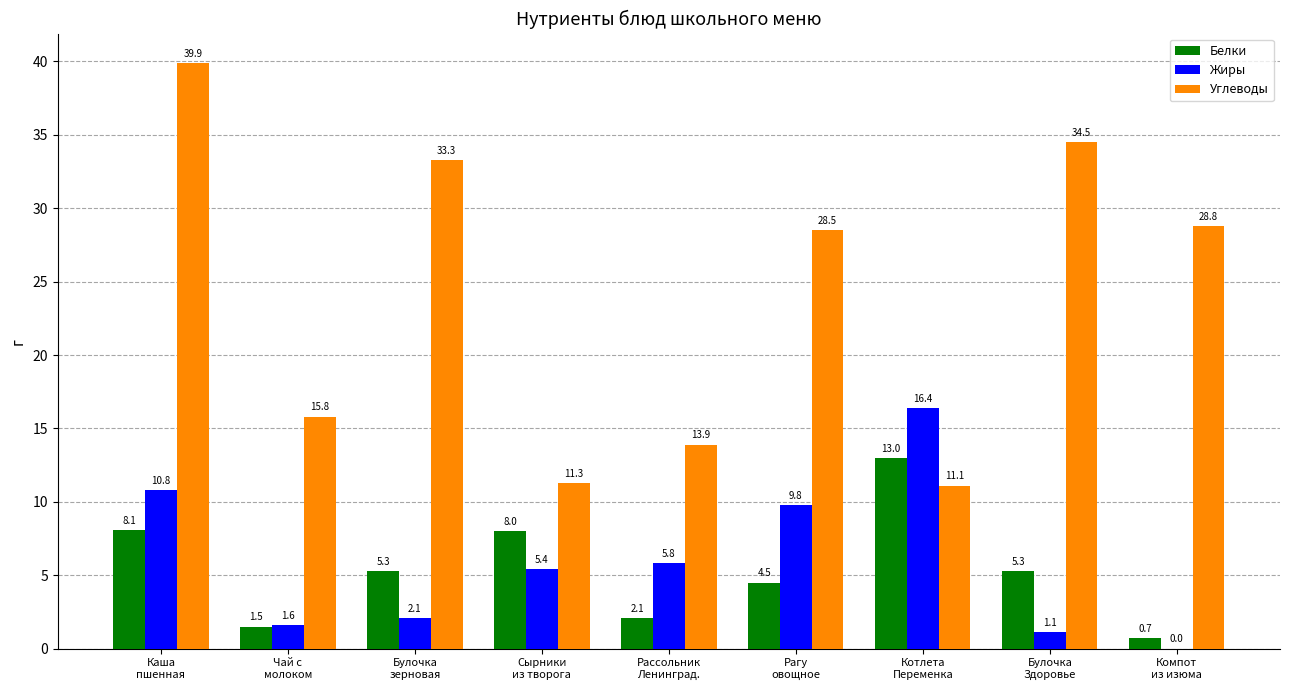

The Углеводы series shows 8.4 at Рагу
овощное. True or false?

False